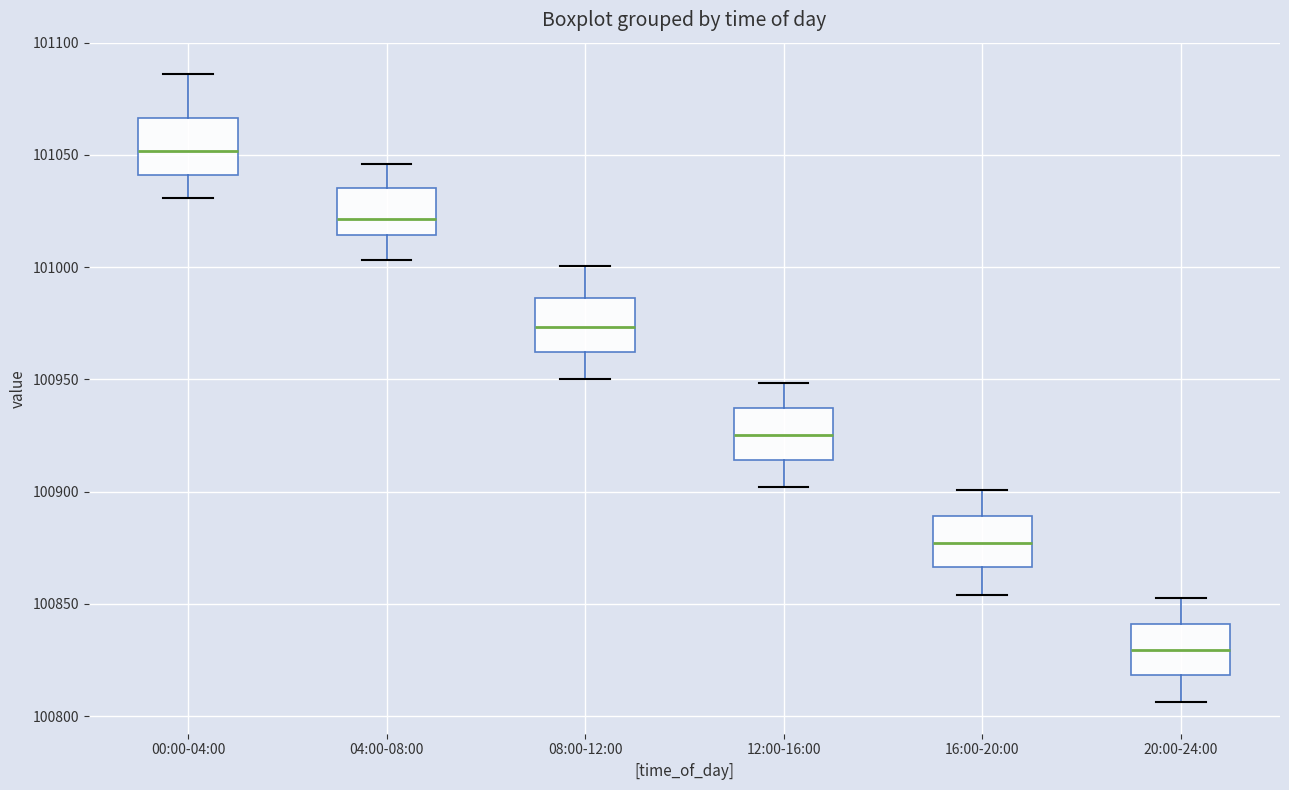

Which box has the lowest median line?

20:00-24:00